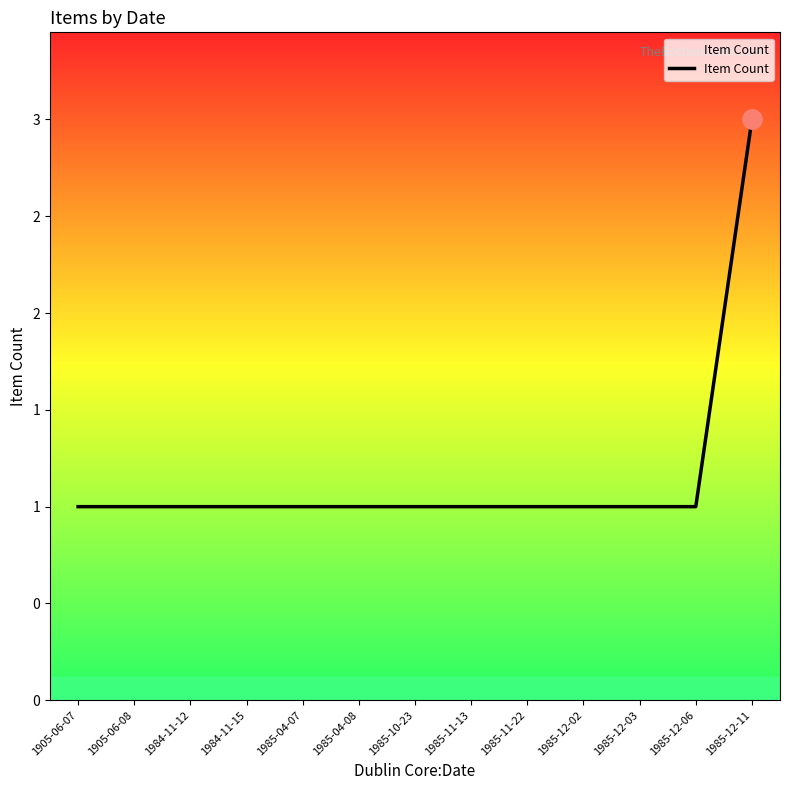

What is the minimum value shown in the chart?

1